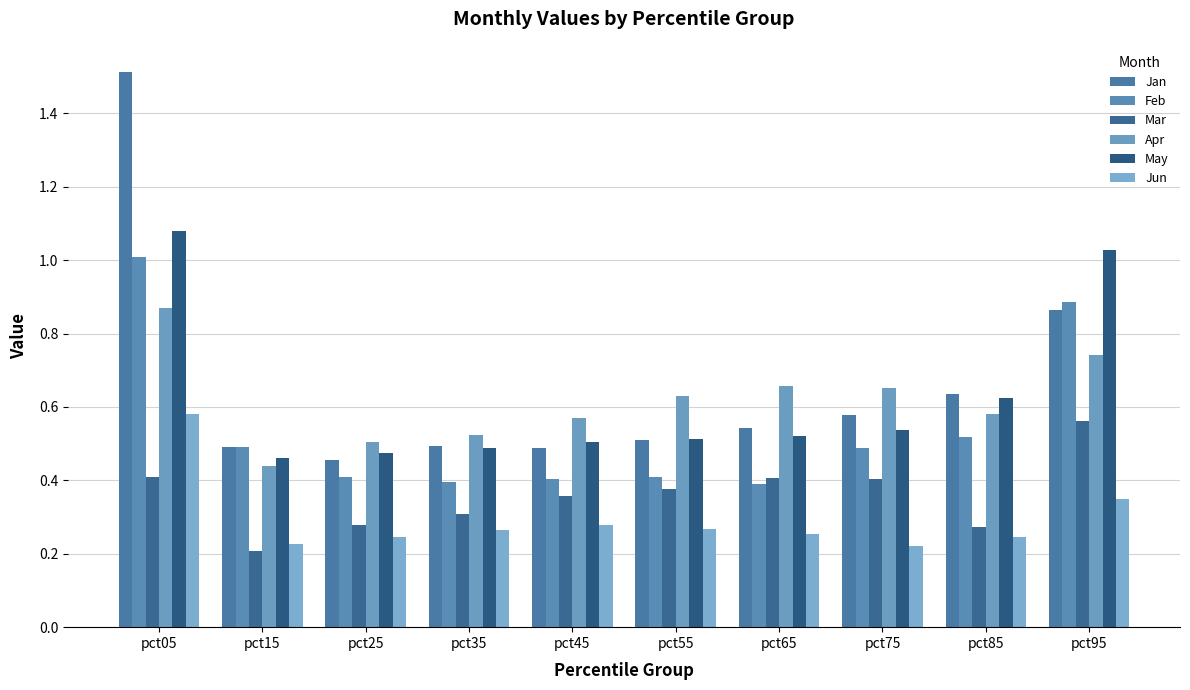

What is the difference between the maximum and minimum values in the Jan series?

1.1